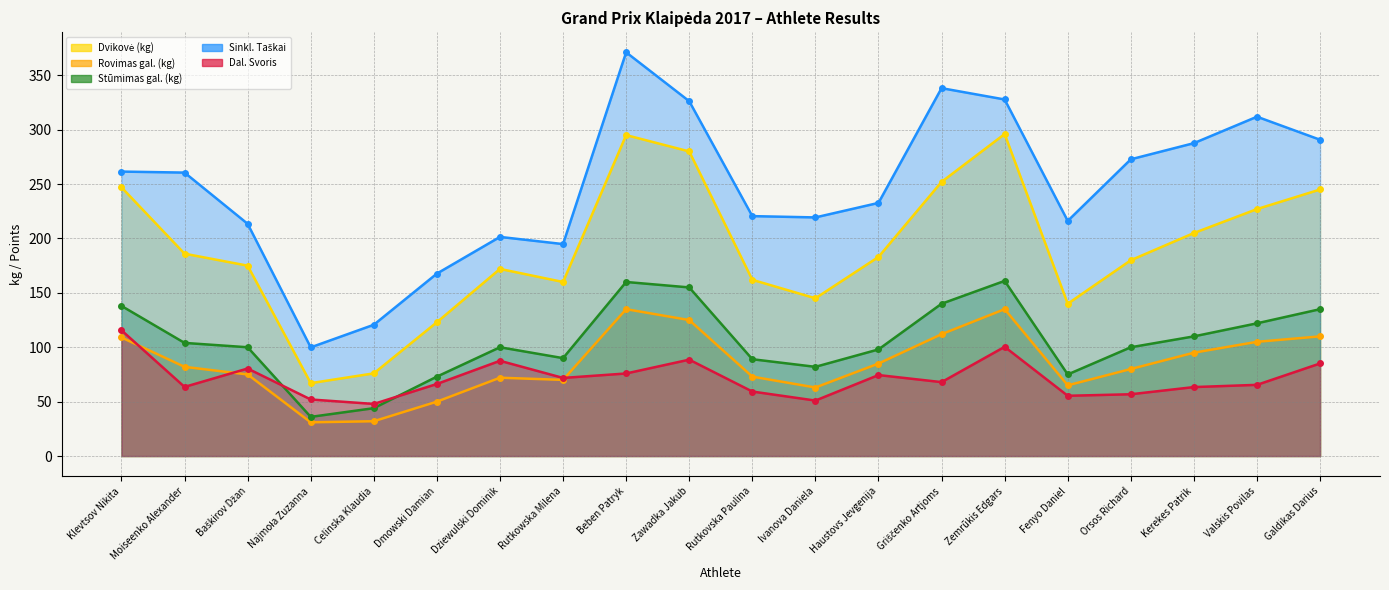

Which label corresponds to the smallest value in the chart?

Najmoła Zuzanna